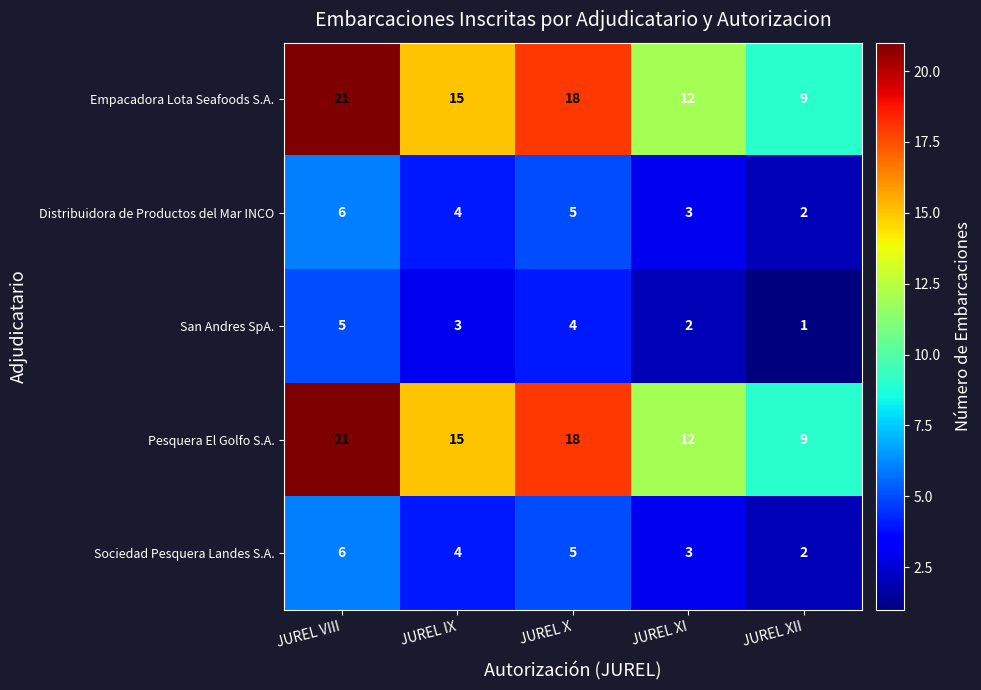

What is the difference between the Sociedad Pesquera Landes S.A. values at JUREL XI and JUREL VIII?

3